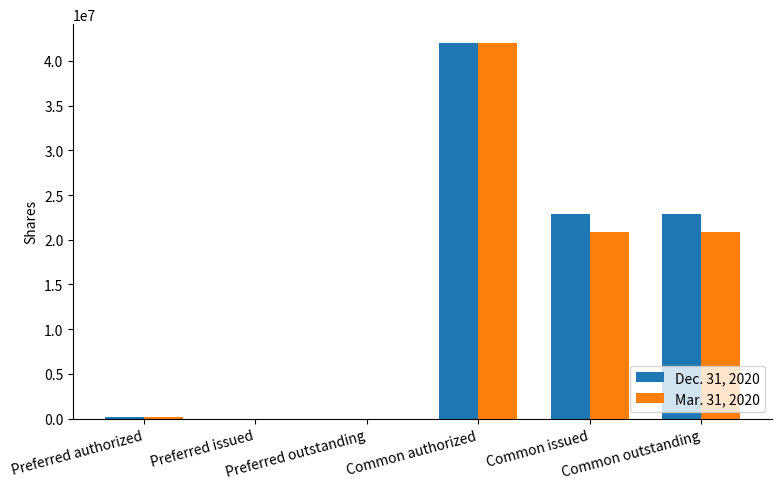

Reading right to left, transcribe all the data shown in this chart.

Dec. 31, 2020: Common outstanding=22930407	Common issued=22930407	Common authorized=42000000	Preferred outstanding=0	Preferred issued=0	Preferred authorized=200000
Mar. 31, 2020: Common outstanding=20850848	Common issued=20850848	Common authorized=42000000	Preferred outstanding=0	Preferred issued=0	Preferred authorized=200000